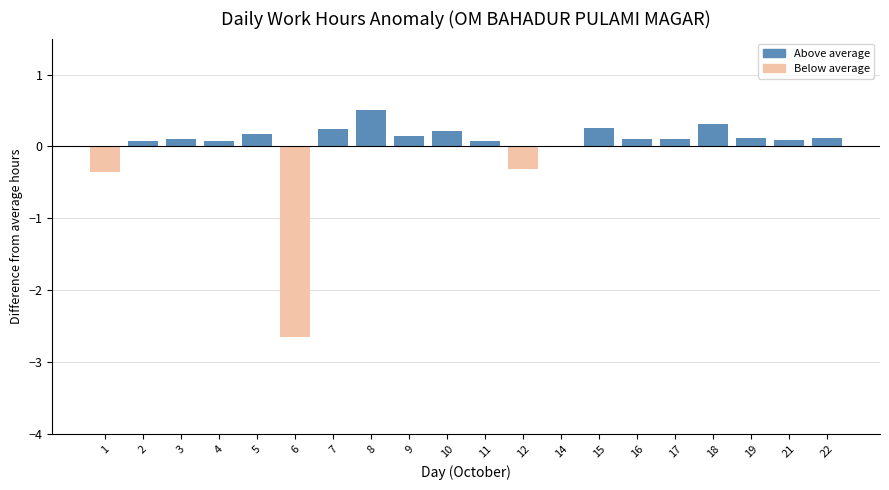

Which has a higher value, 15 or 9?

15